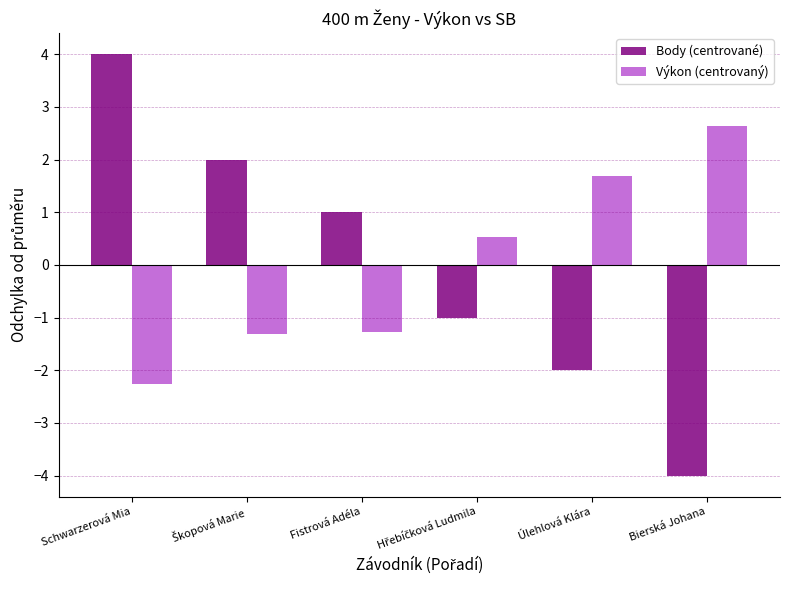

How many Body (centrované) values are between -2 and 2?

4